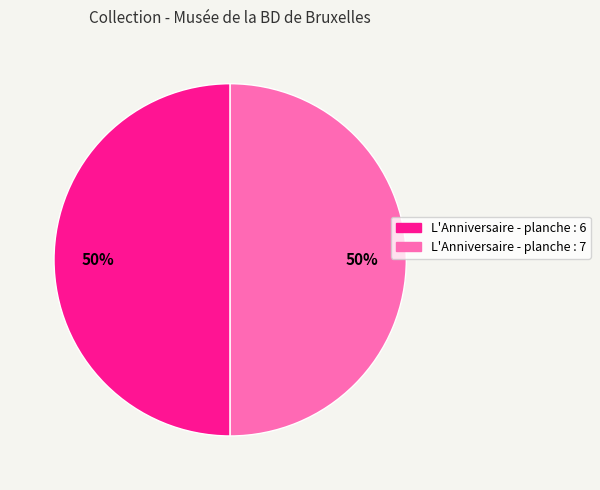

To the nearest percent, what is the combined percentage of L'Anniversaire - planche : 6 and L'Anniversaire - planche : 7?

100%